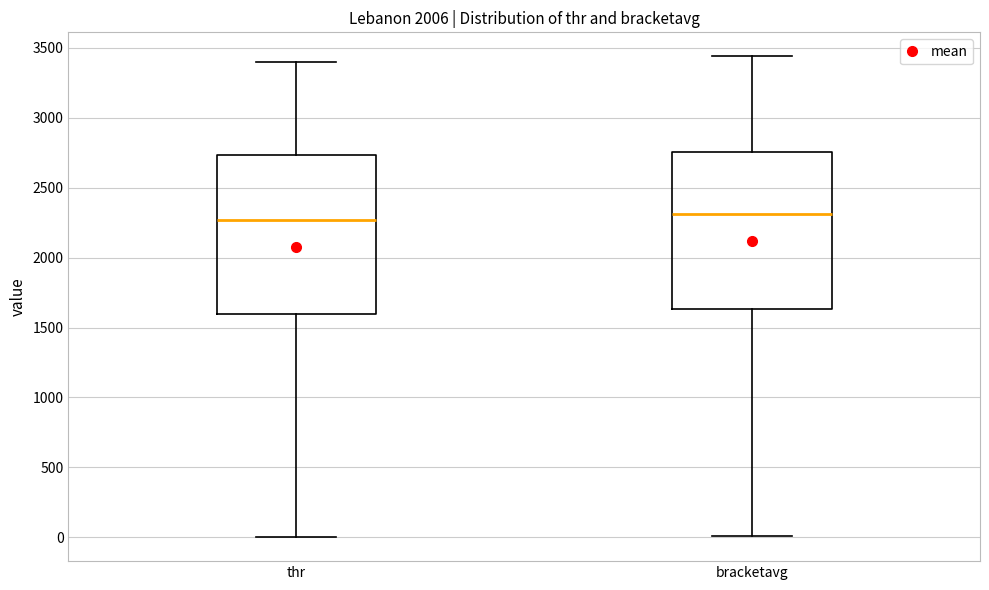

Reading left to right, transcribe this box plot: for each box, give where its median line is, the range the box spans, and where its two whiskers end, as read against the y-axis. The values are not printed on the chart, so give them approximately, as read against the axis.

thr: median 2250, box 1600 to 2750, whiskers 0 to 3400
bracketavg: median 2300, box 1650 to 2750, whiskers 0 to 3450